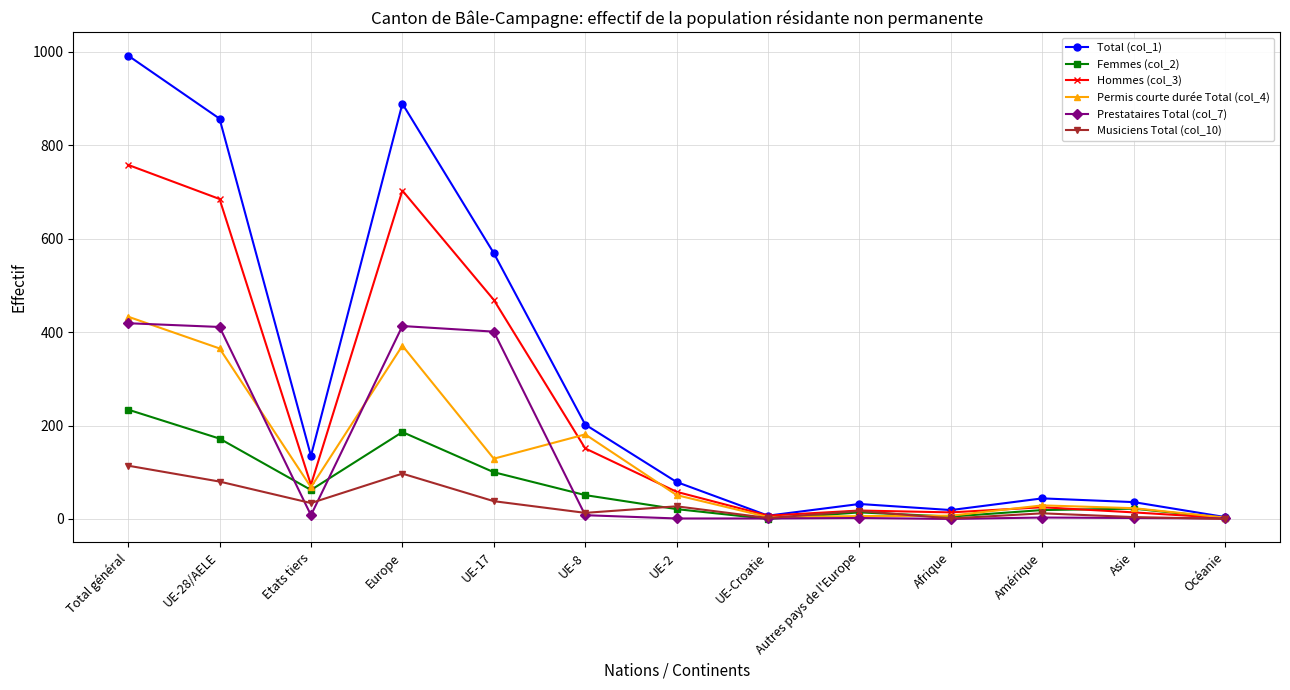

Where is Total (col_1) nearest to the value 498?

UE-17